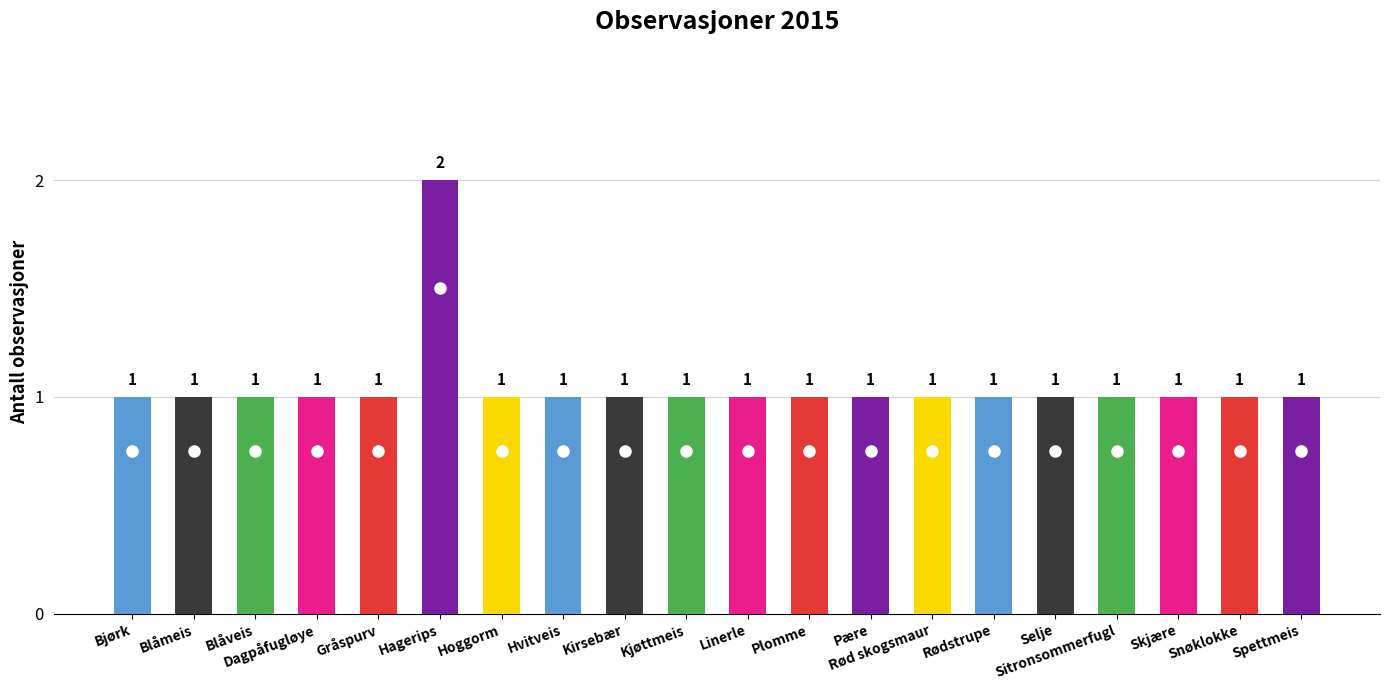

What is the sum of all values?

21